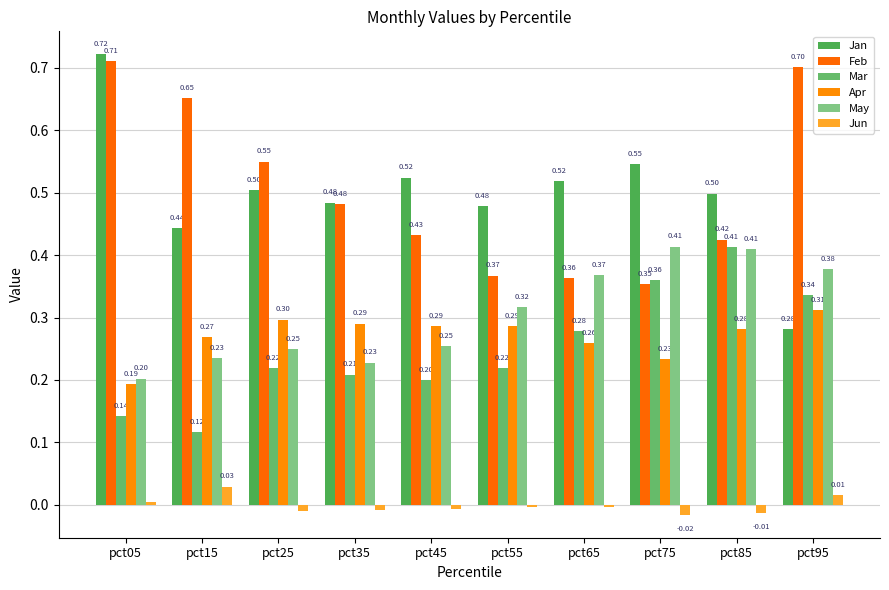

What are all the series names shown in the legend?

Jan, Feb, Mar, Apr, May, Jun